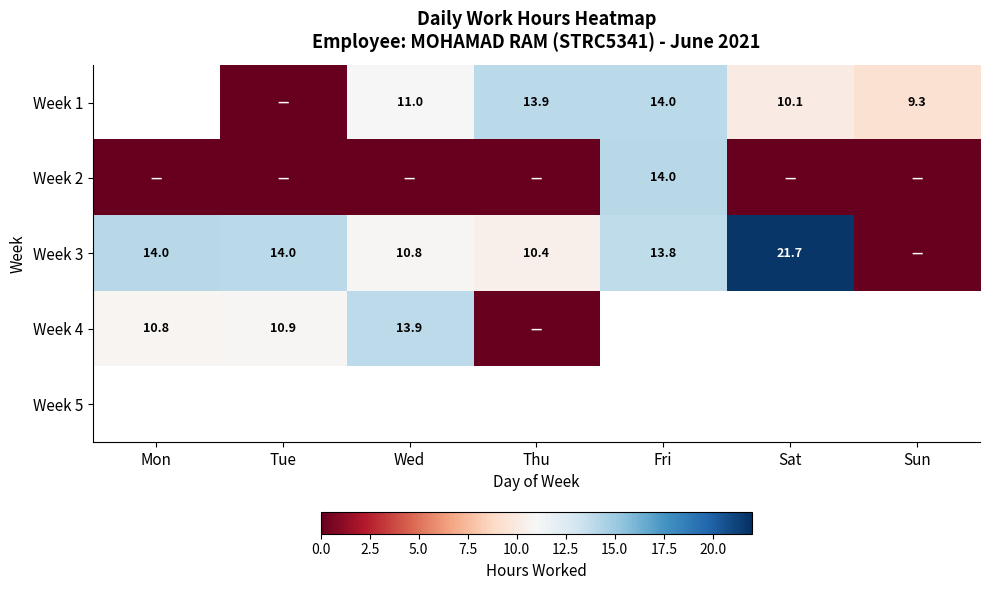

True or false: Week 1 has a value of 11.0 at Wed.

True